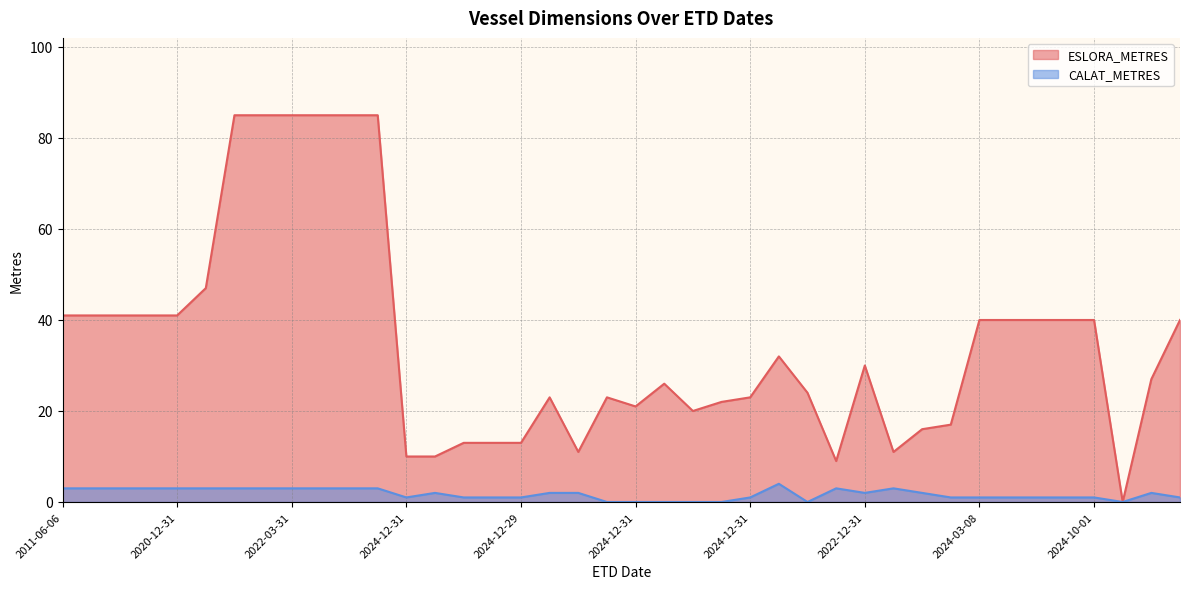

True or false: CALAT_METRES and ESLORA_METRES intersect in this chart.

False